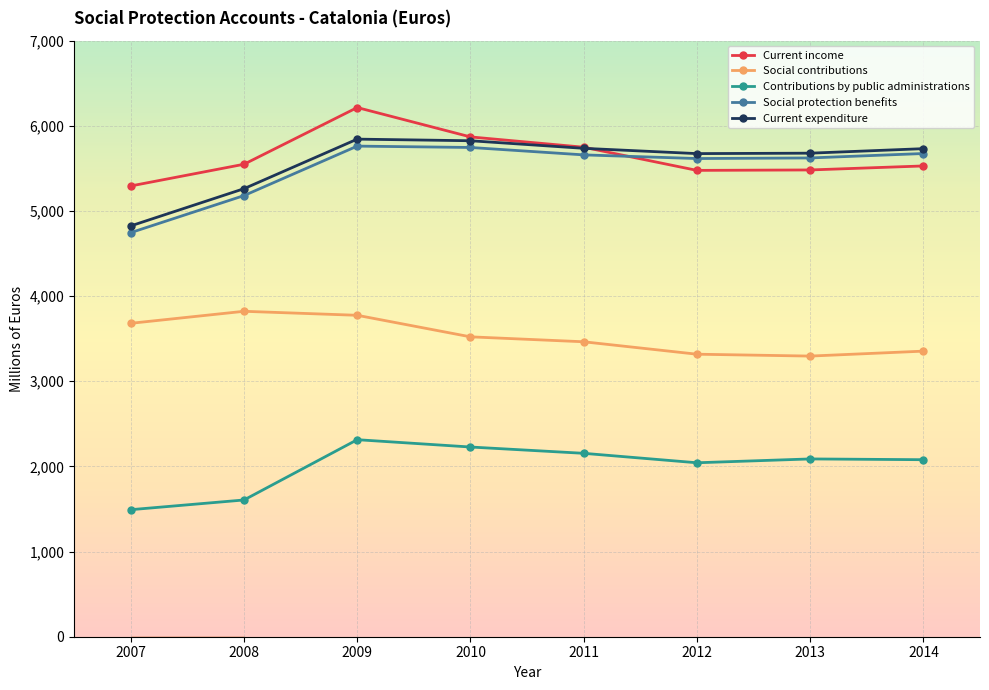

Is the value of Current expenditure at 2010 greater than the value of Social protection benefits at 2013?

Yes